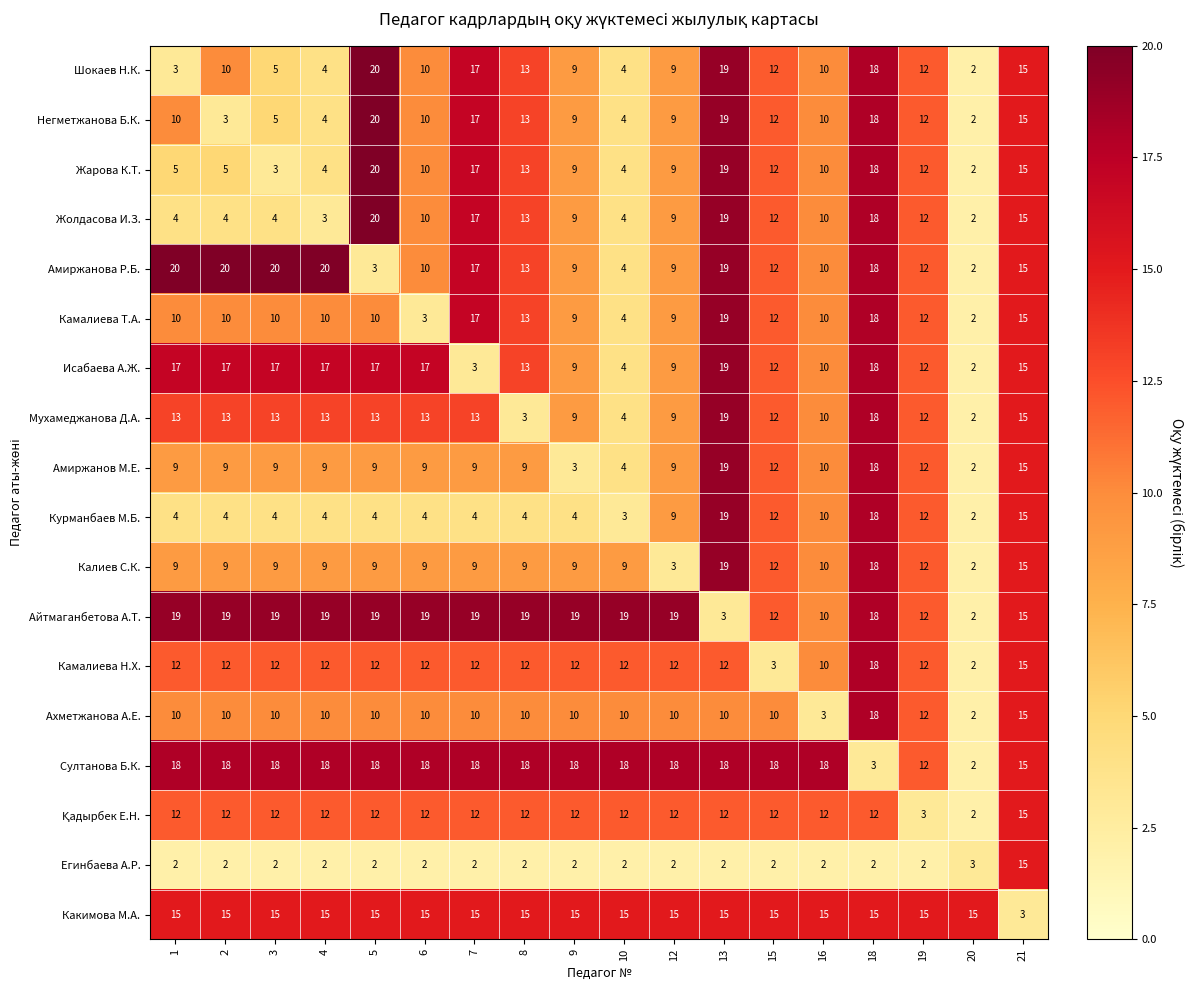

What is the maximum value shown in the chart?

20